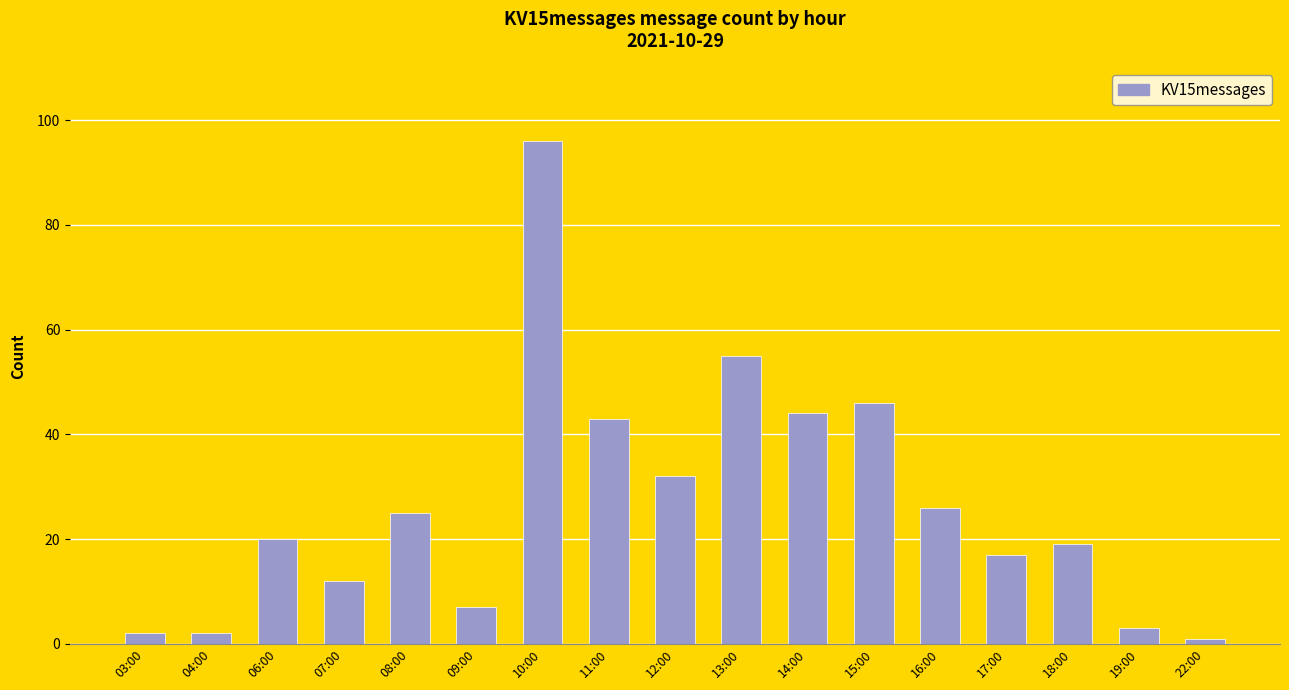

What is the average value?

26